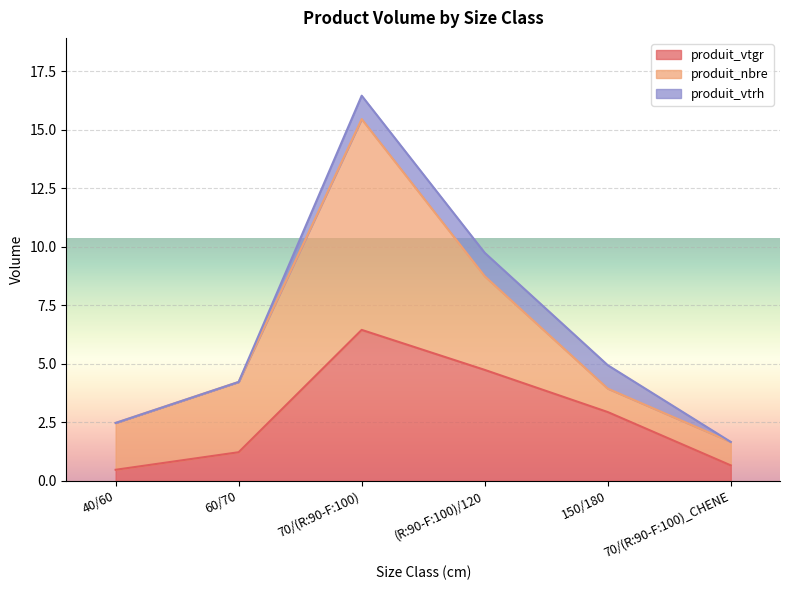

At which category does the chart reach its minimum across all series?

40/60